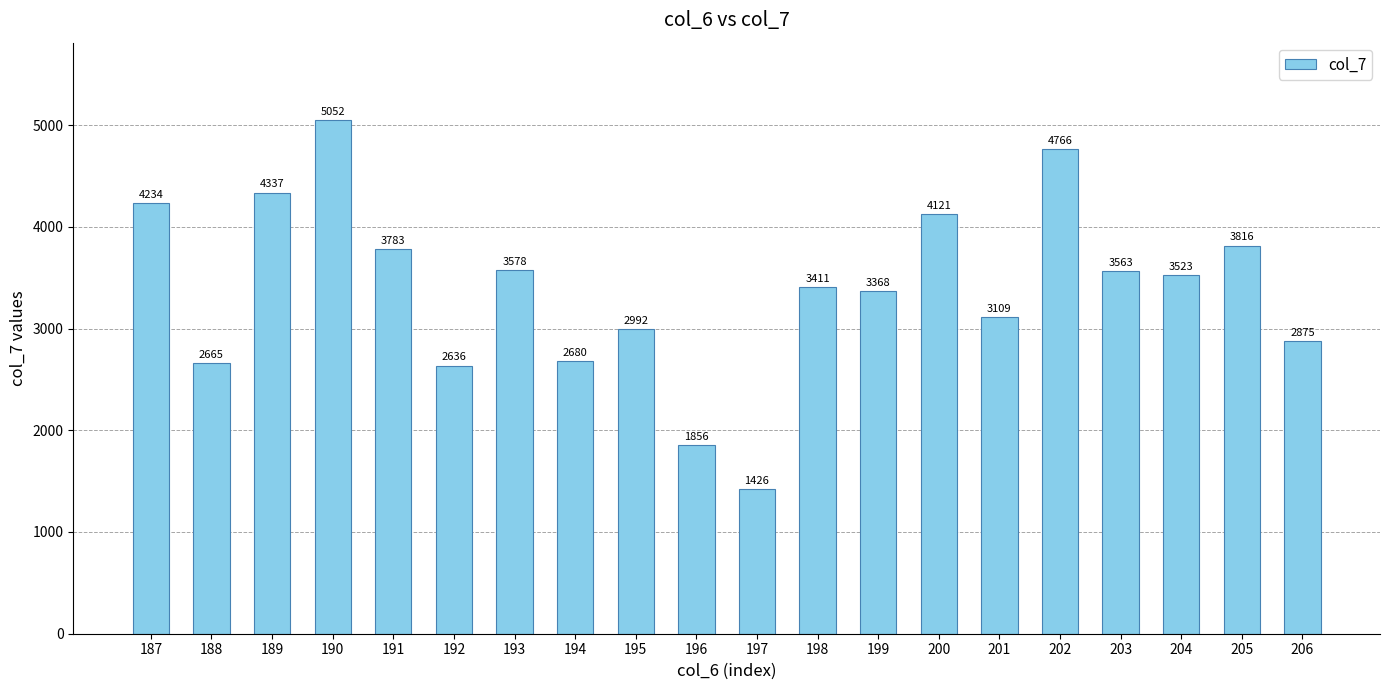

What is the maximum value shown in the chart?

5052